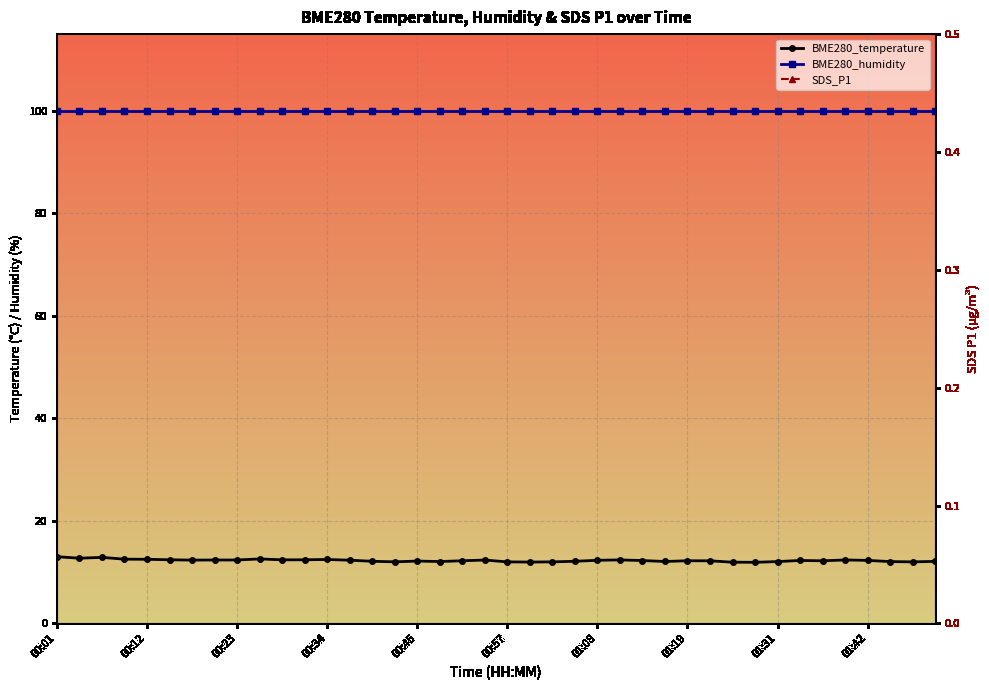

What is the sum of all BME280_humidity values?

4000.0